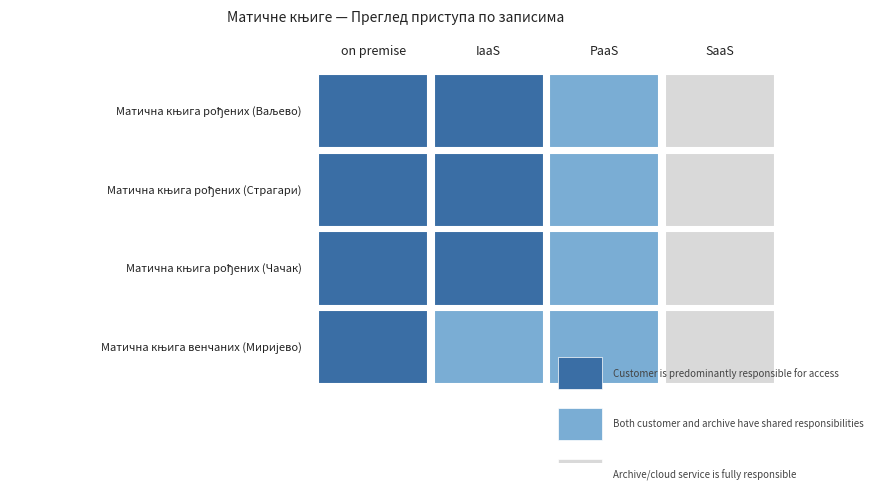

What is the label of the 4th bar from the left?

Матична књига венчаних (Миријево)